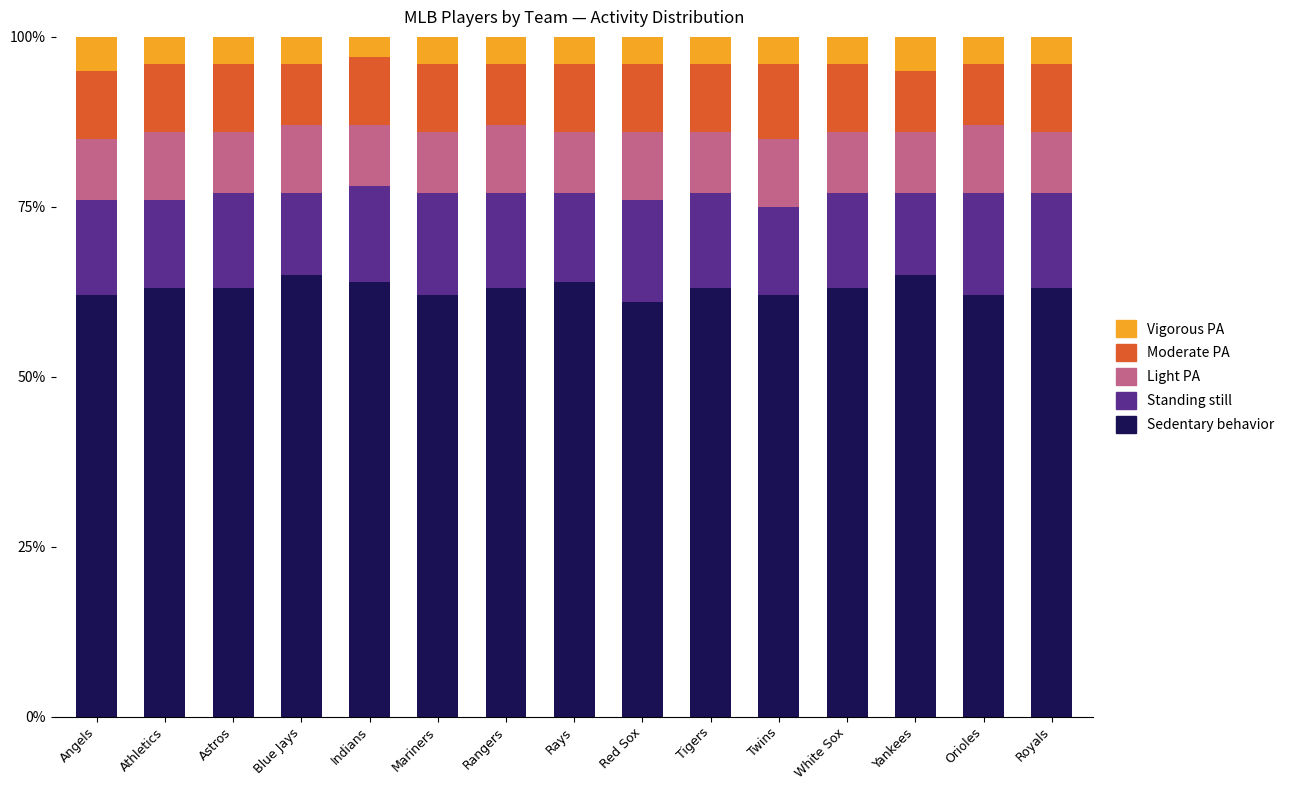

Count the number of data series in this chart.

5